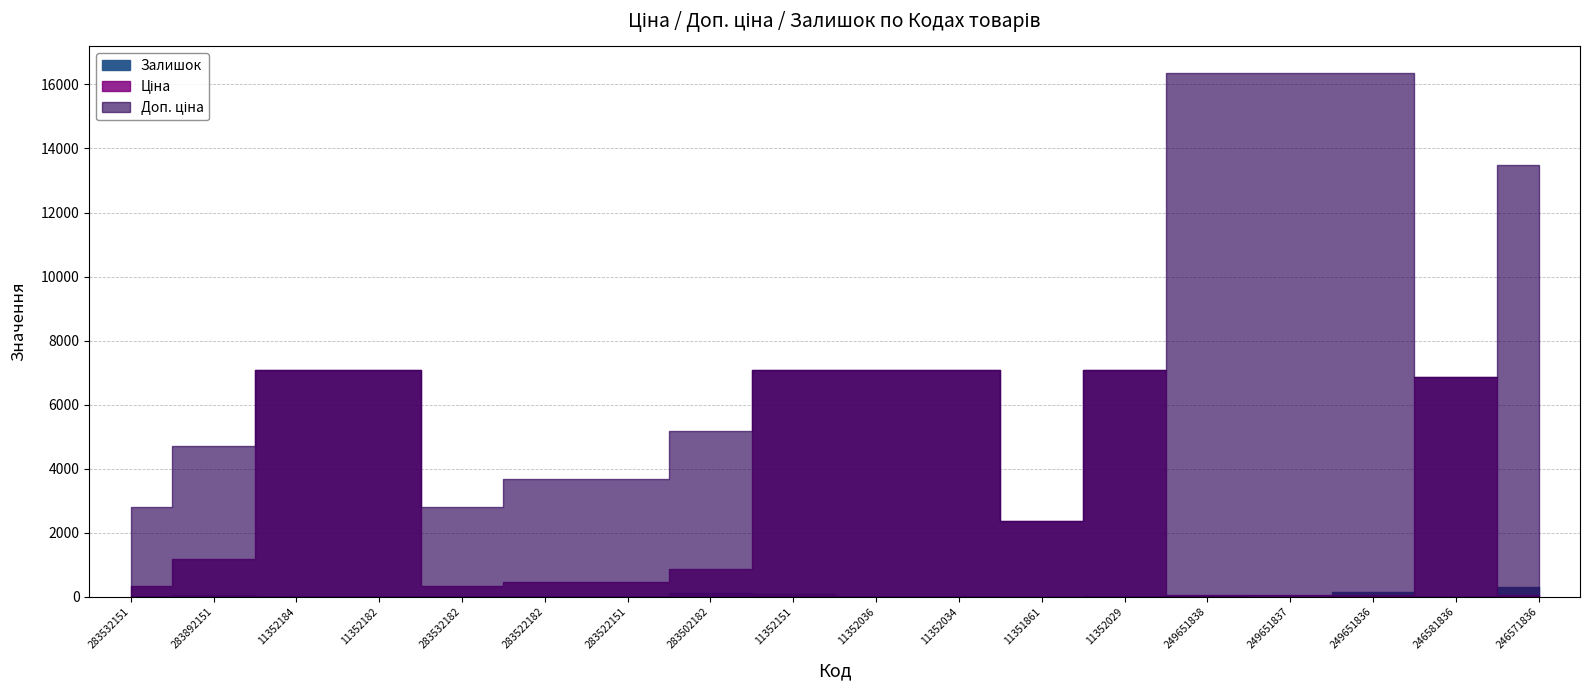

True or false: Залишок has more than 0 points higher than both neighbors.

True